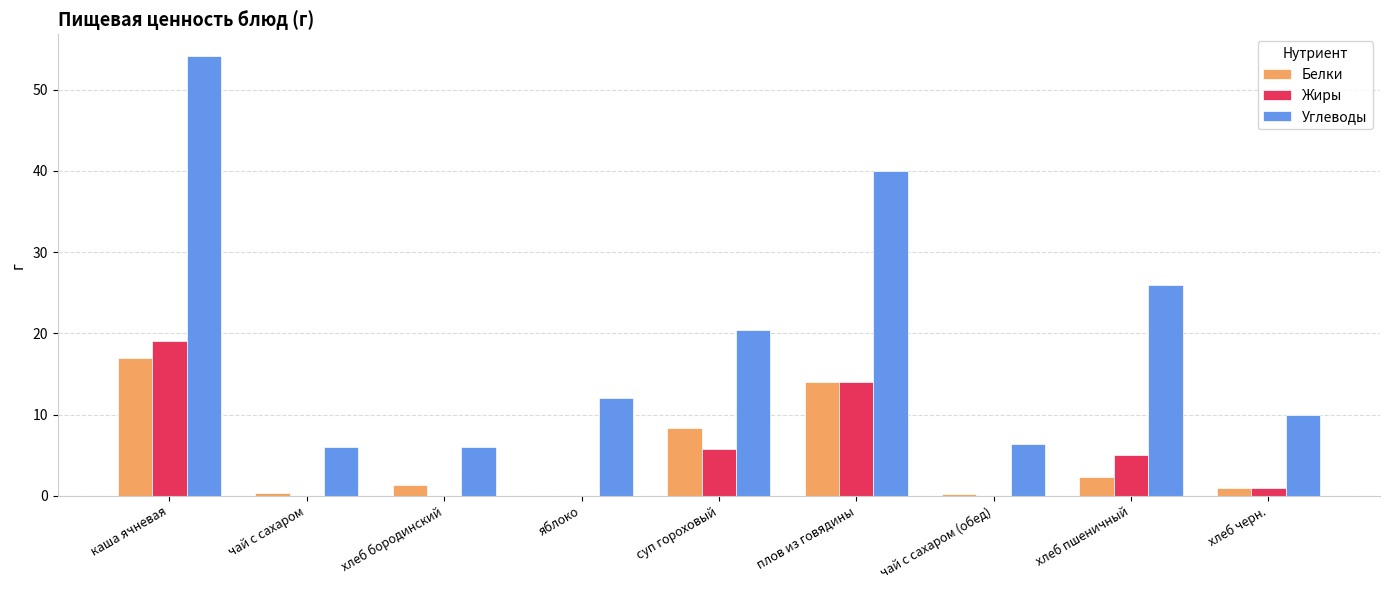

The Белки series shows 11.5 at яблоко. True or false?

False